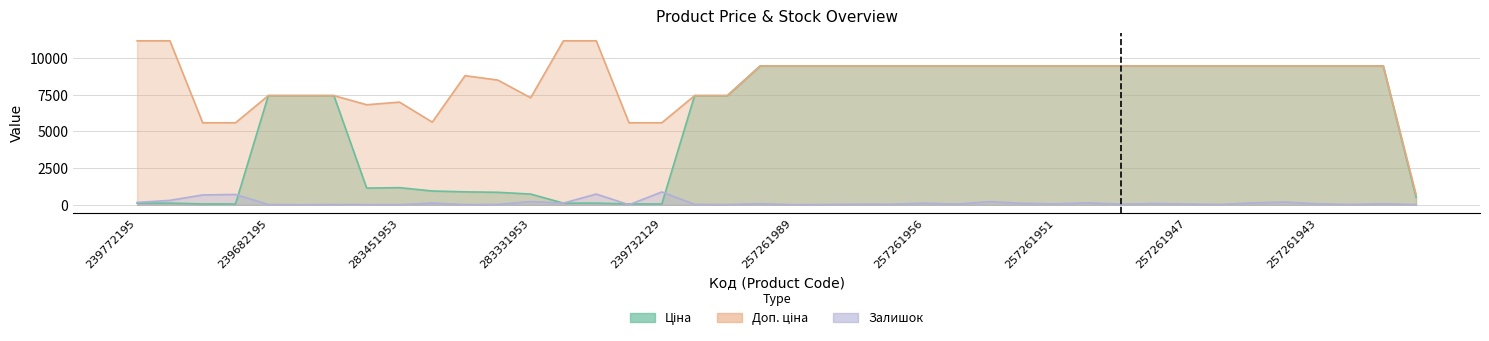

The value of Ціна at 239772195 is 111.7. True or false?

True